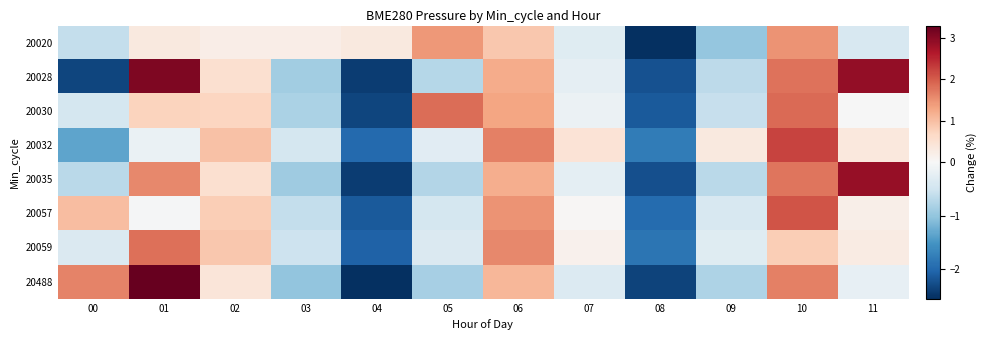

List the series in order of their peak value, highest first.

20488, 20028, 20035, 20032, 20057, 20030, 20059, 20020